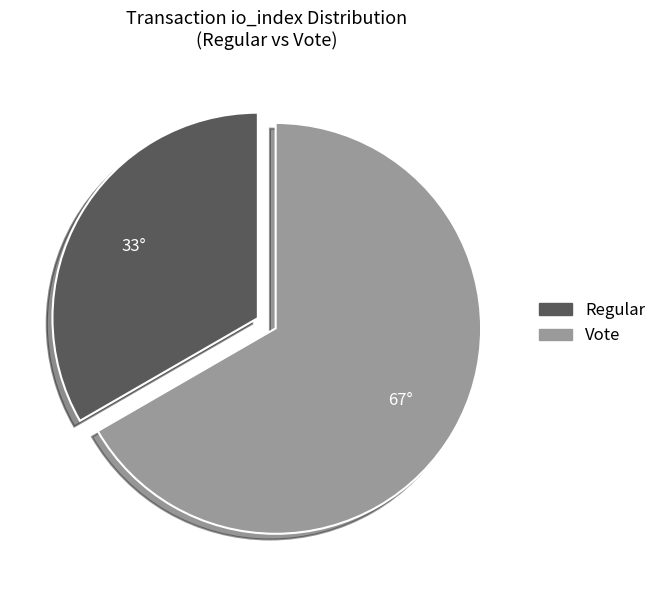

Which category has the smallest portion of the pie?

Regular